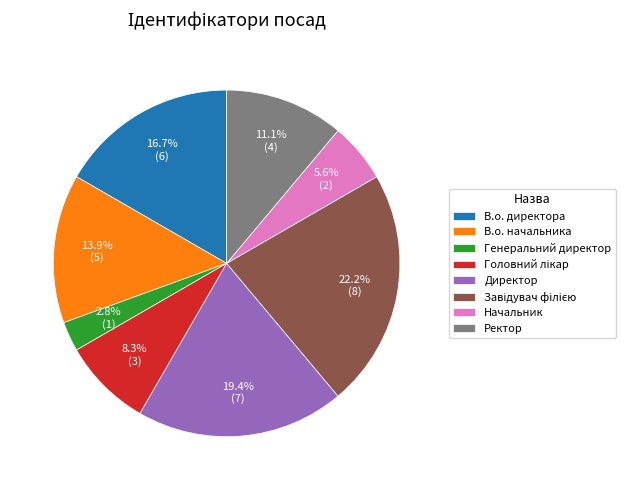

Approximately how many times larger is the value at В.о. директора compared to В.о. начальника?

1.2